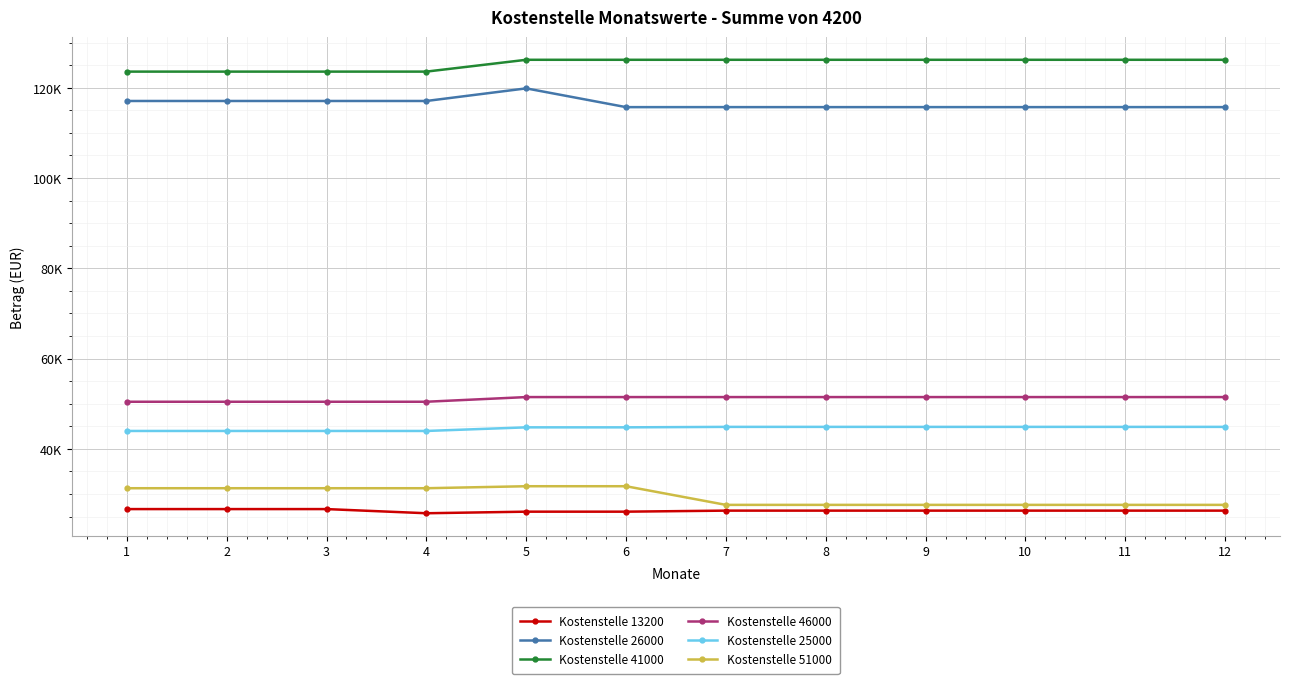

Is this an area chart (filled region under the line)?

No